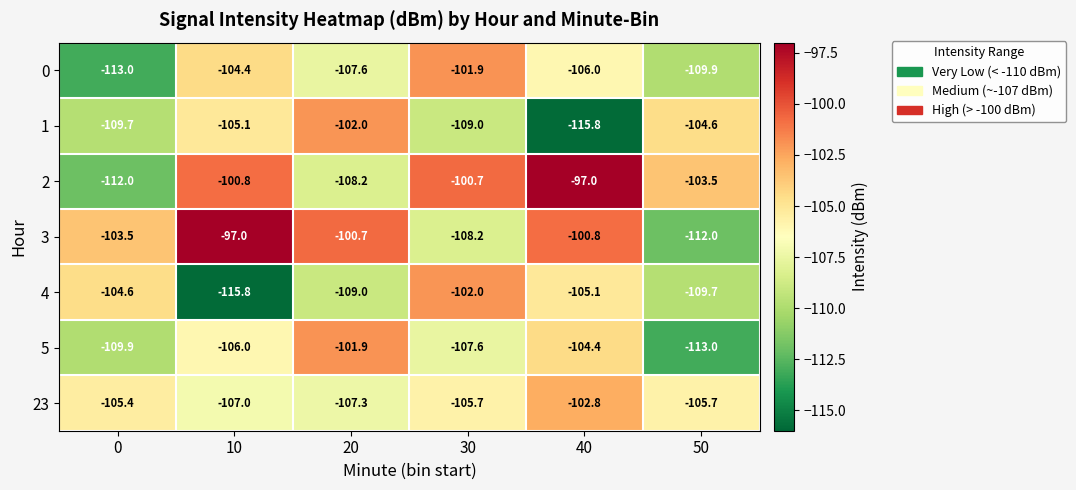

At 40, list the series in order from largest to smallest.

2, 3, 23, 5, 4, 0, 1